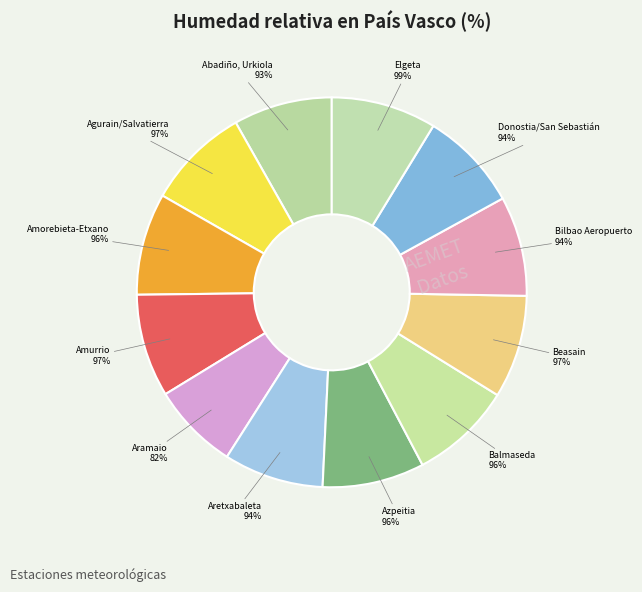

How many slices are in this pie chart?

12